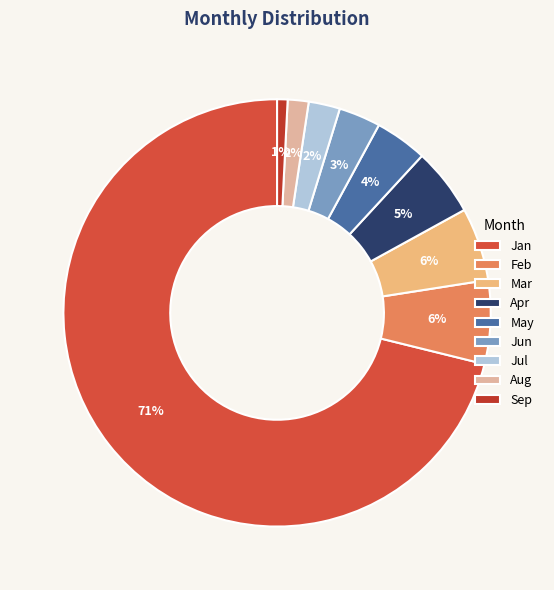

Which category has the smallest portion of the pie?

Sep